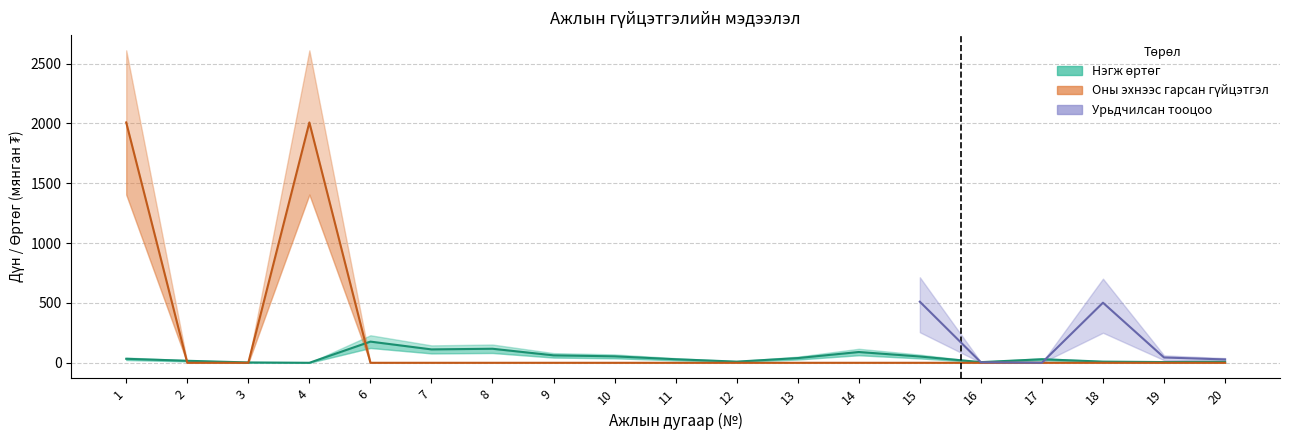

The value of Оны эхнээс гарсан гүйцэтгэл at 10 is 0.0. True or false?

True